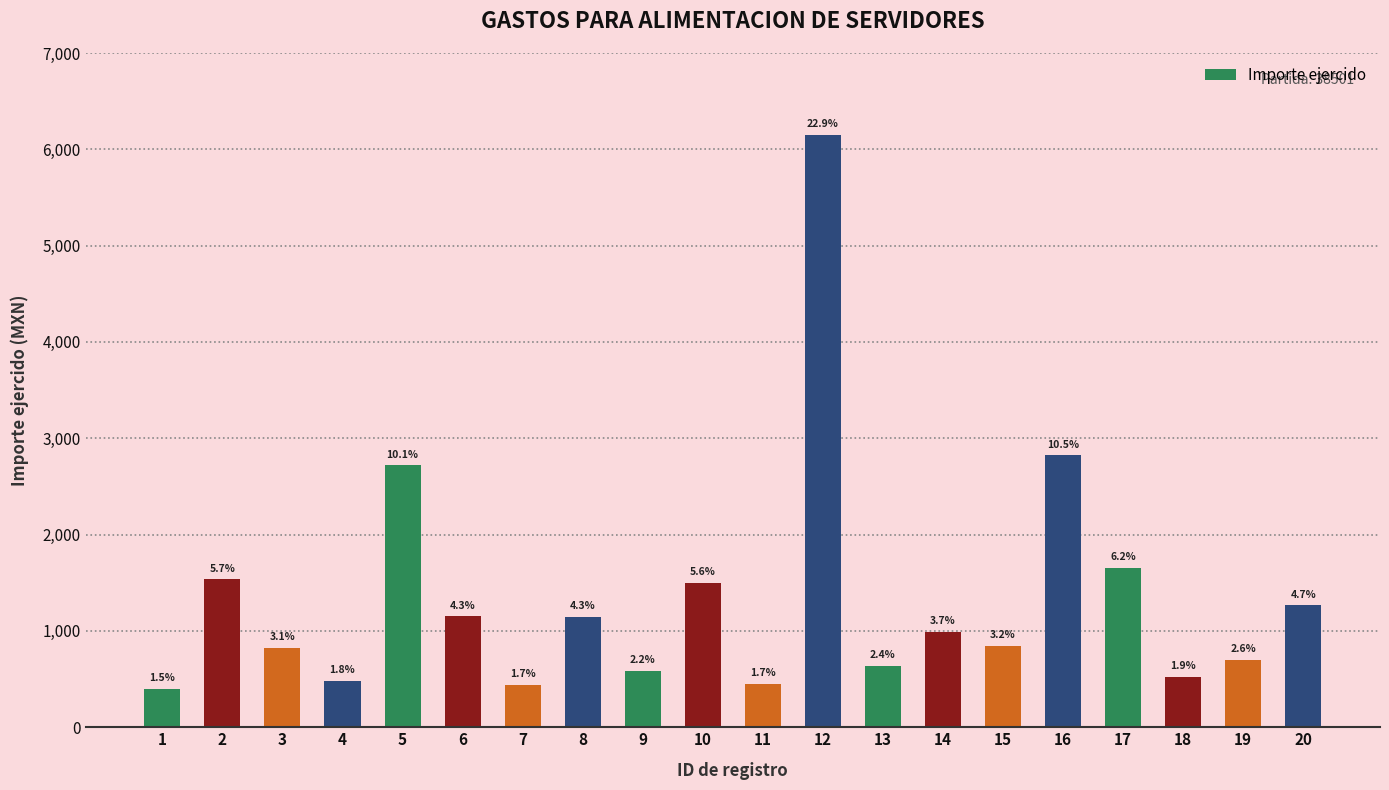

What is the difference between the values at 2 and 20?

269.5